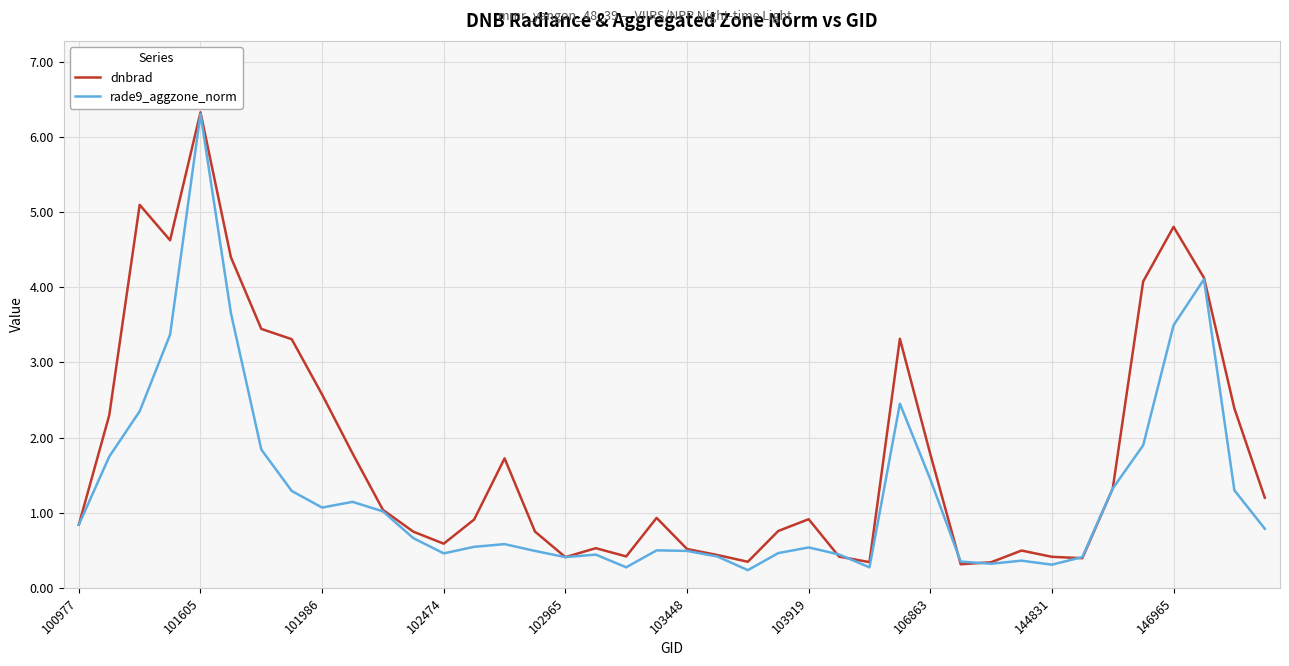

List the series in order of their overall mean, lowest first.

rade9_aggzone_norm, dnbrad